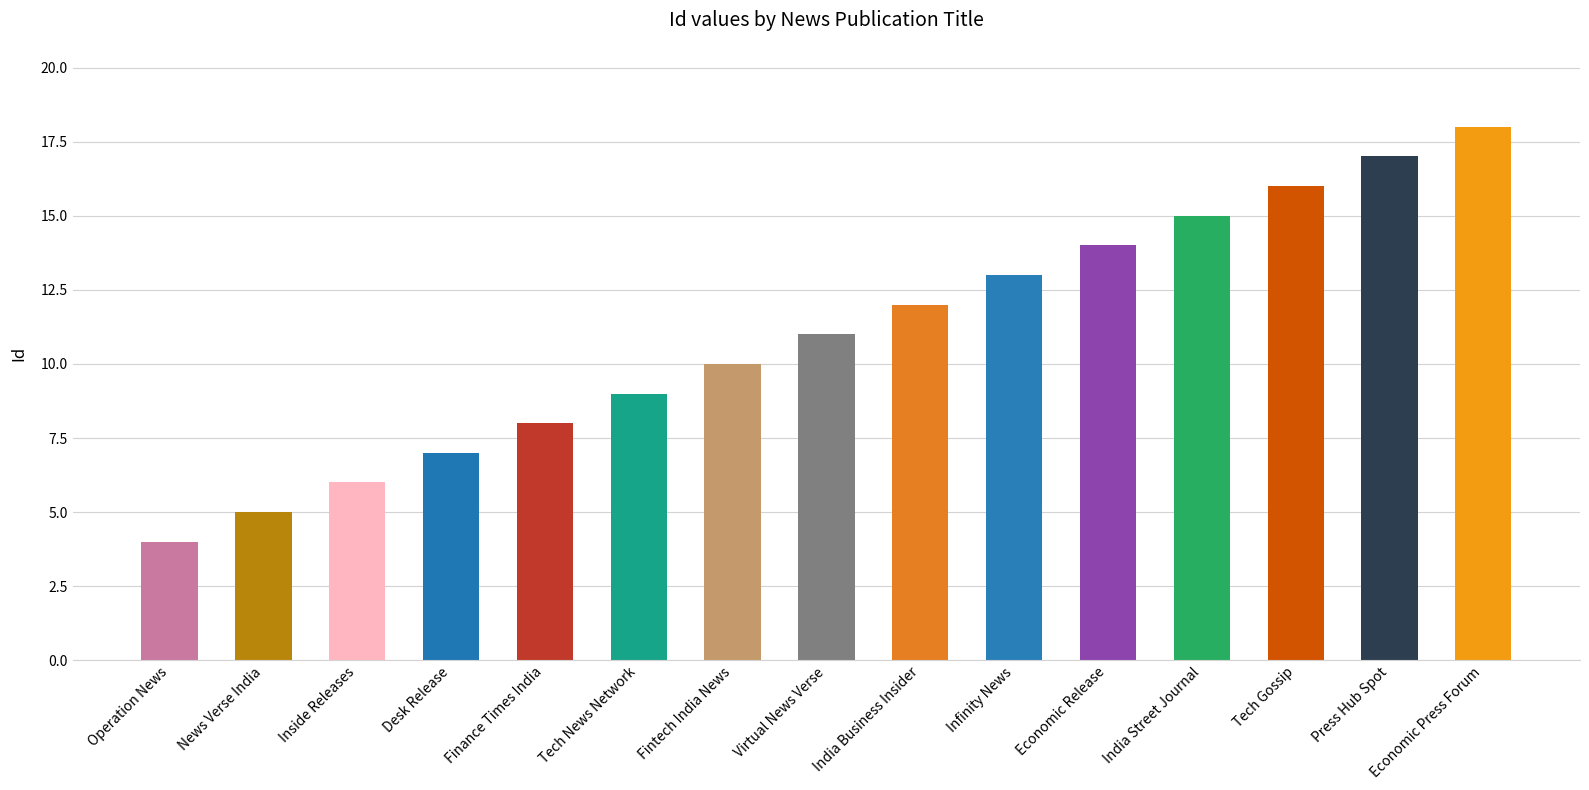

Reading left to right, what are all the values shown in this chart?

4	5	6	7	8	9	10	11	12	13	14	15	16	17	18